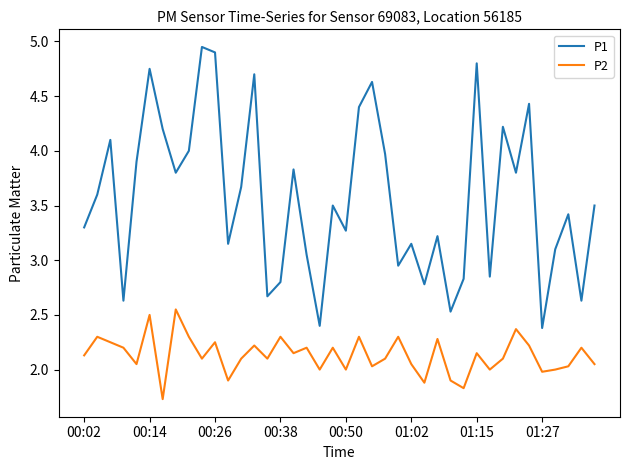

Which series has the largest total across all categories?

P1